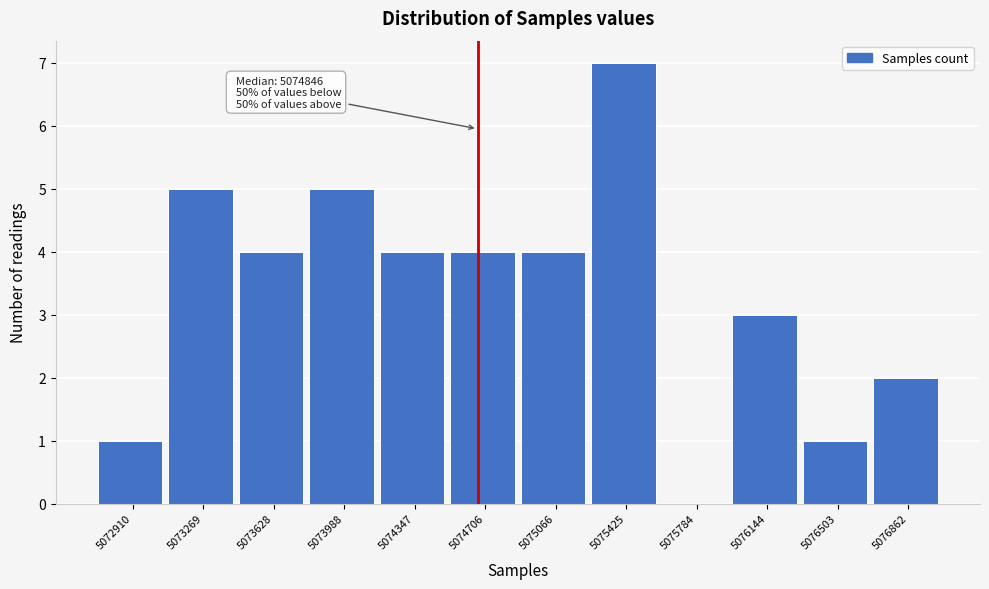

Reading left to right, extract all data points from this chart.

5072910=1	5073269=5	5073628=4	5073988=5	5074347=4	5074706=4	5075066=4	5075425=7	5075784=0	5076144=3	5076503=1	5076862=2